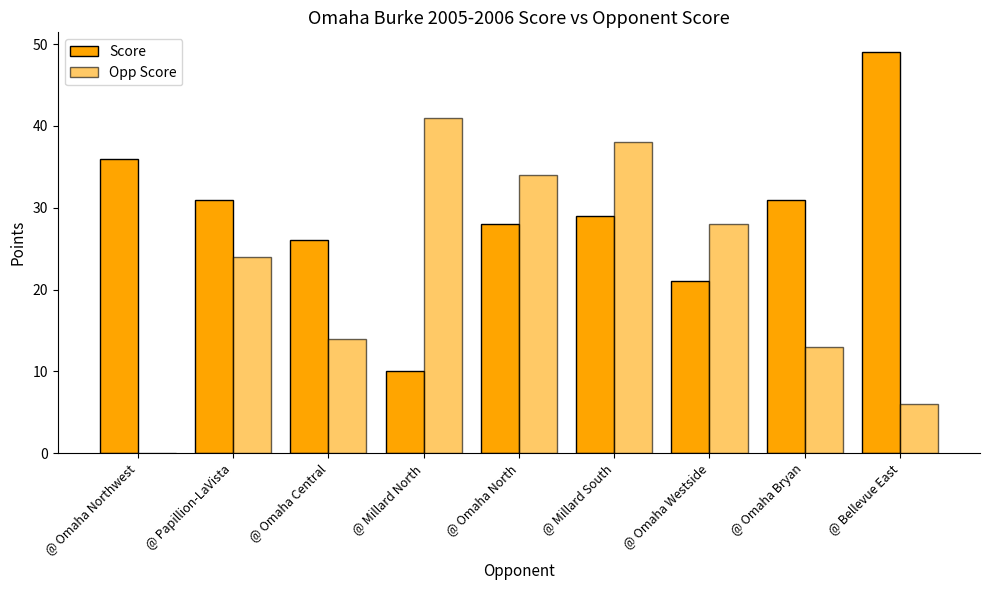

What is the label of the 5th bar from the right?

@ Omaha North